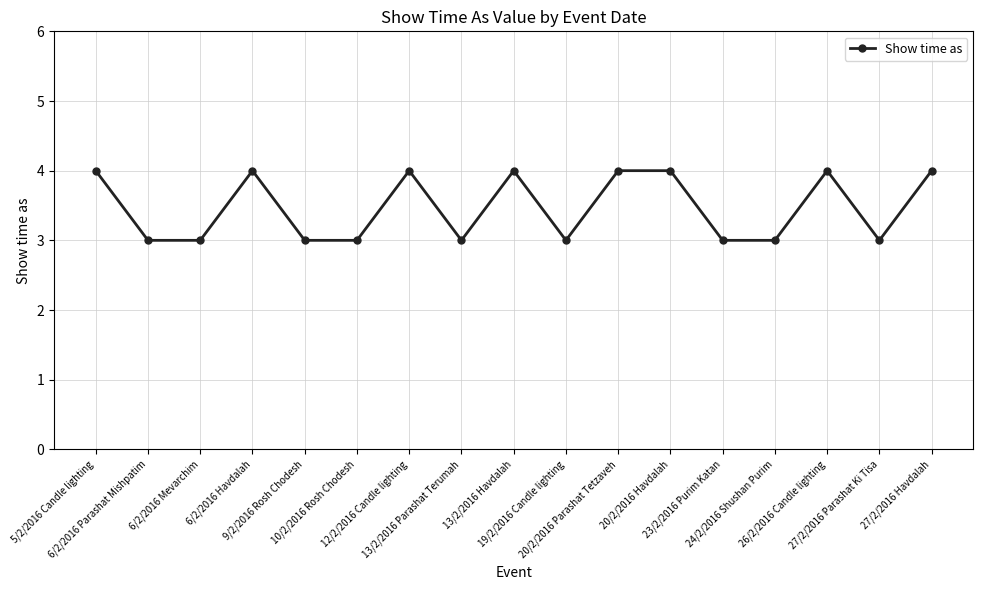

What is the value of the 2nd point from the left?

3